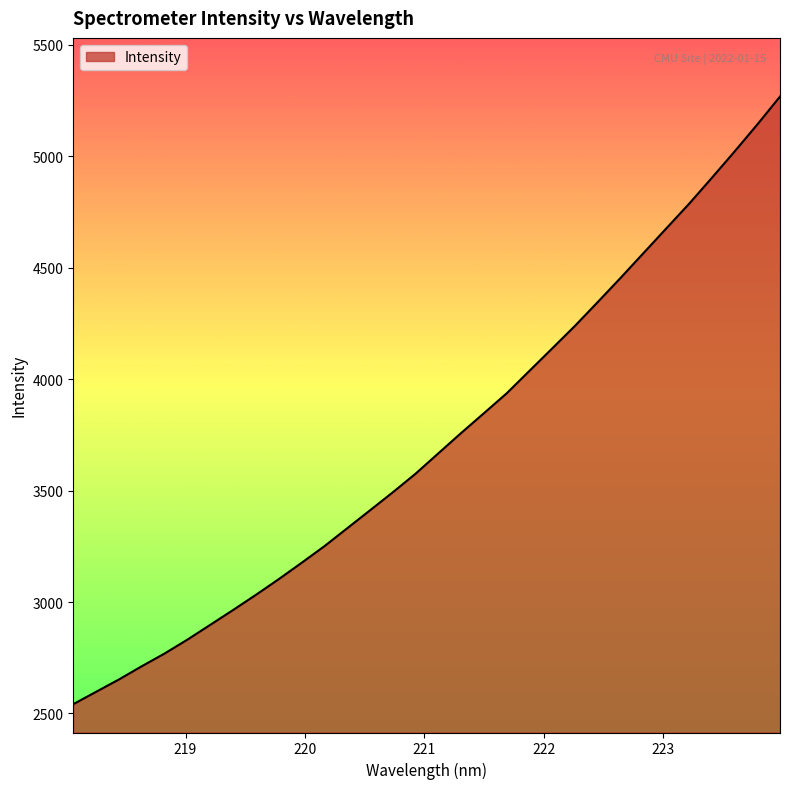

What is the greatest value displayed?

5267.8